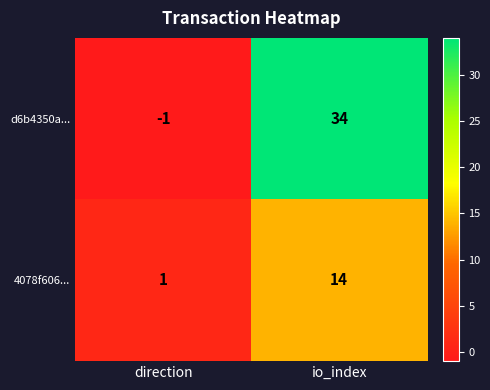

What is the difference between the maximum and minimum values in the d6b4350a... series?

35